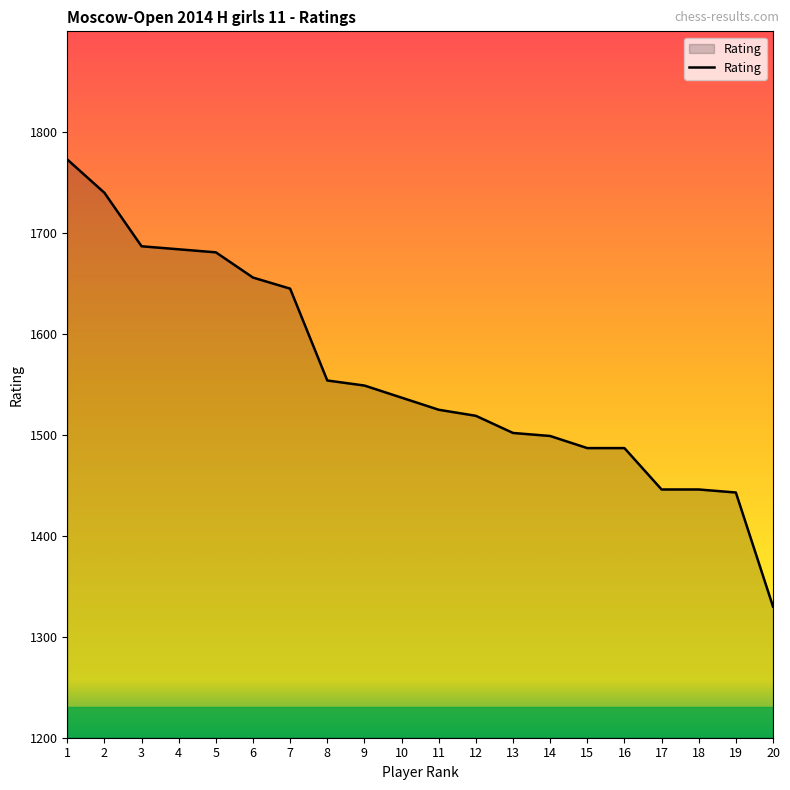

The chart shows a value of 1021 at 15. True or false?

False